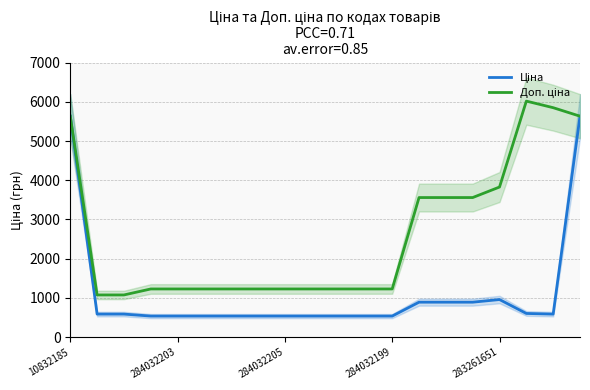

Reading left to right, transcribe all the data shown in this chart.

Ціна: 5636.0	586.0	586.0	535.4	535.4	535.4	535.4	535.4	535.4	535.4	535.4	535.4	535.4	889.9	889.9	889.9	957.1	602.1	585.3	5636.0
Доп. ціна: 5636.0	1074.5	1074.5	1227.2	1227.2	1227.2	1227.2	1227.2	1227.2	1227.2	1227.2	1227.2	1227.2	3559.7	3559.7	3559.7	3828.4	6020.8	5852.9	5636.0